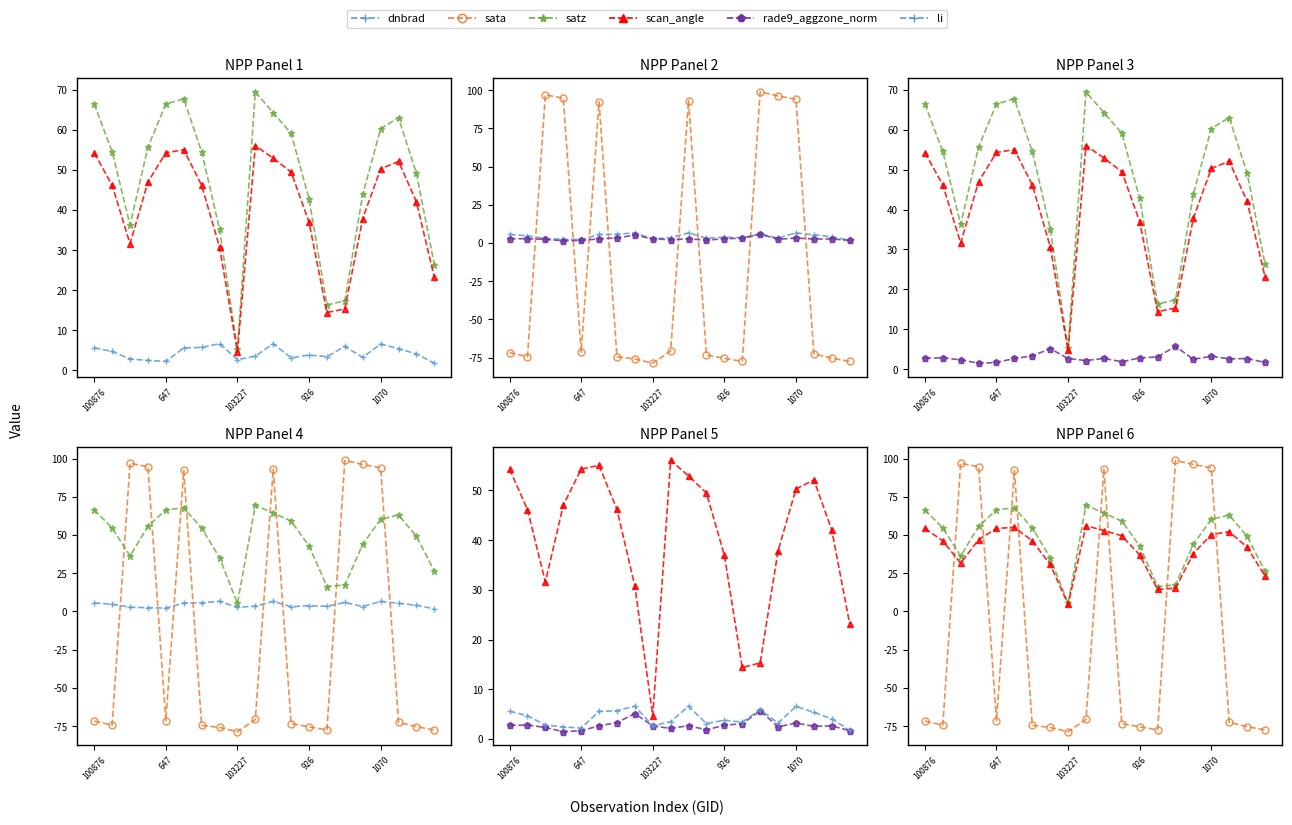

The satz series shows 69.5 at 9. True or false?

True